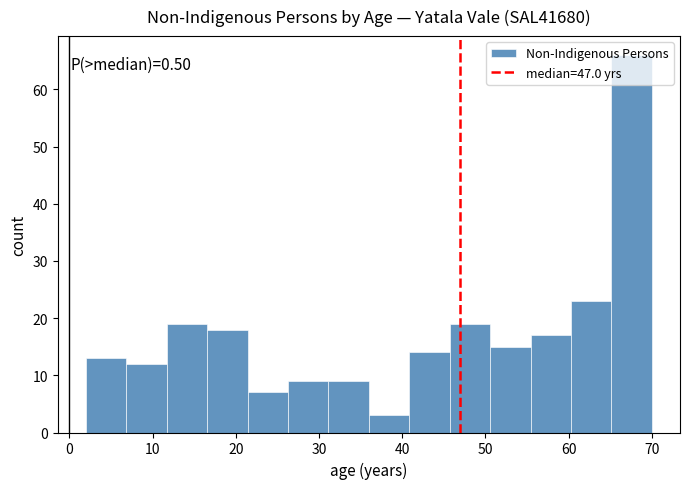

Over which range of the x-axis is the bar tallest?

65 to 70